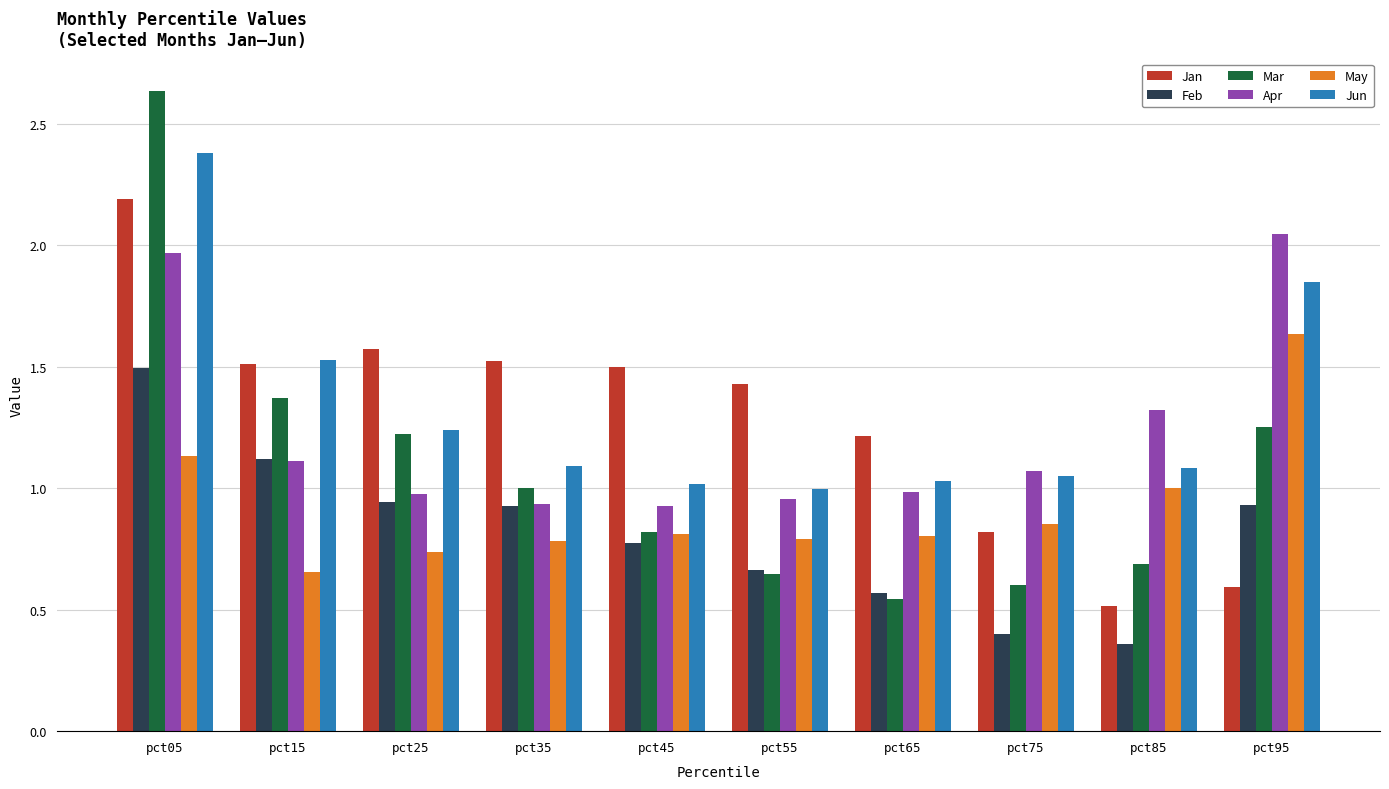

The Apr series shows 3.4 at pct05. True or false?

False